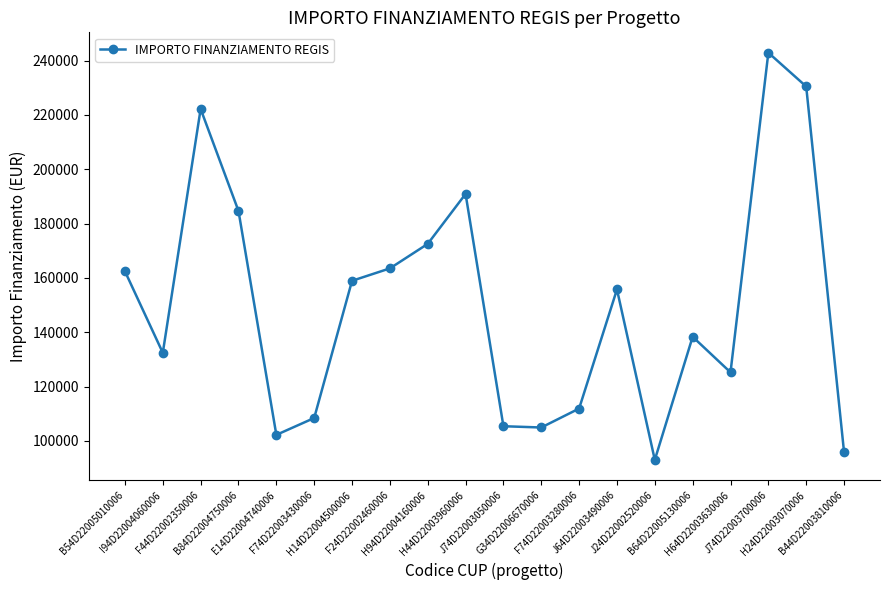

How many interior local valleys (lower than both neighbors) does the data have?

5